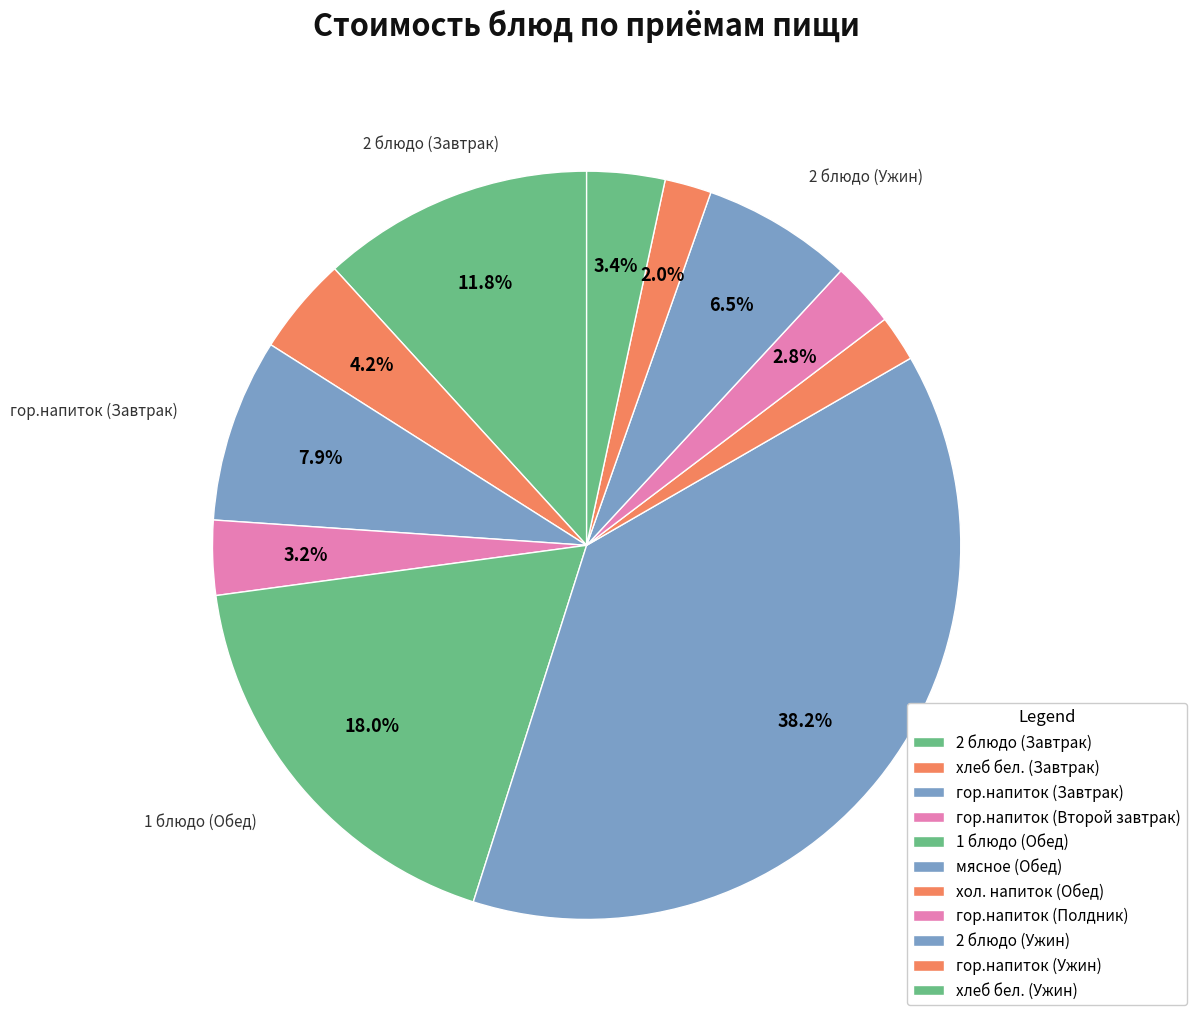

Which category has the biggest portion of the pie?

мясное (Обед)